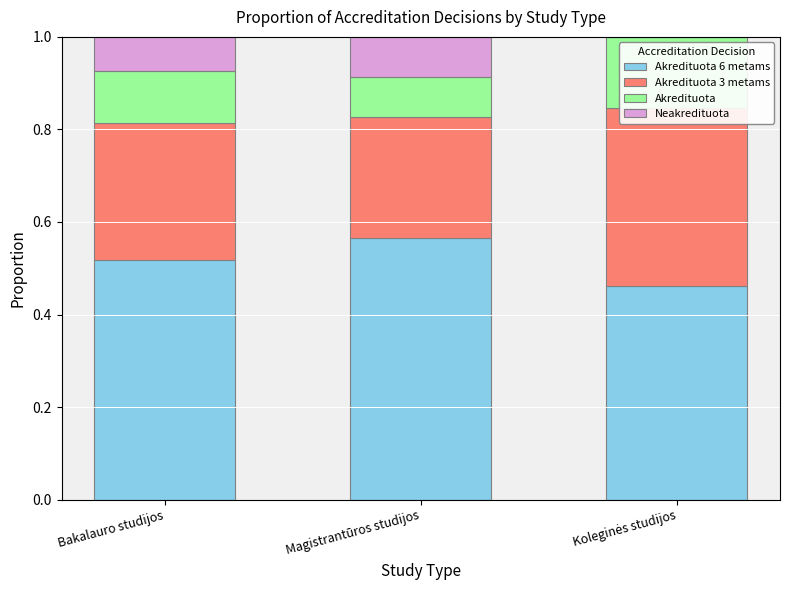

What is the value of the Akredituota bar at the 2nd from the left?

0.1